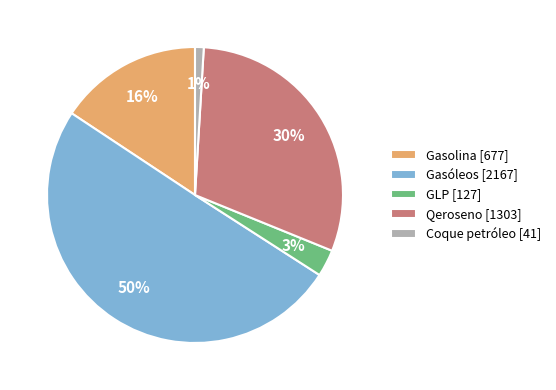

Which category has the smallest portion of the pie?

Coque petróleo